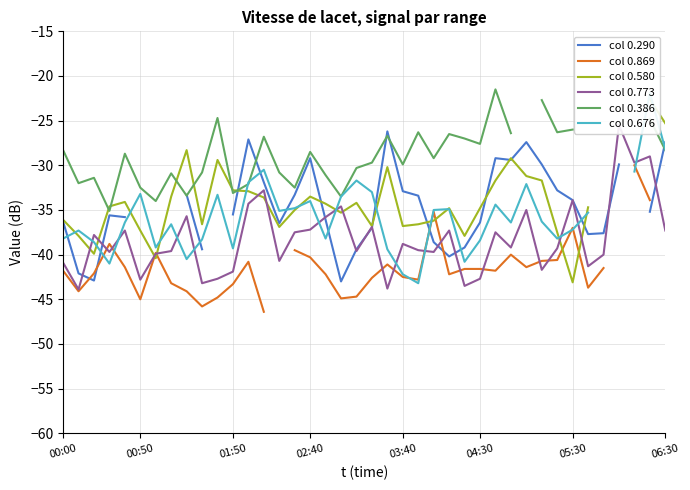

Between 36 and 38, which series saw the biggest shift?

col 0.290